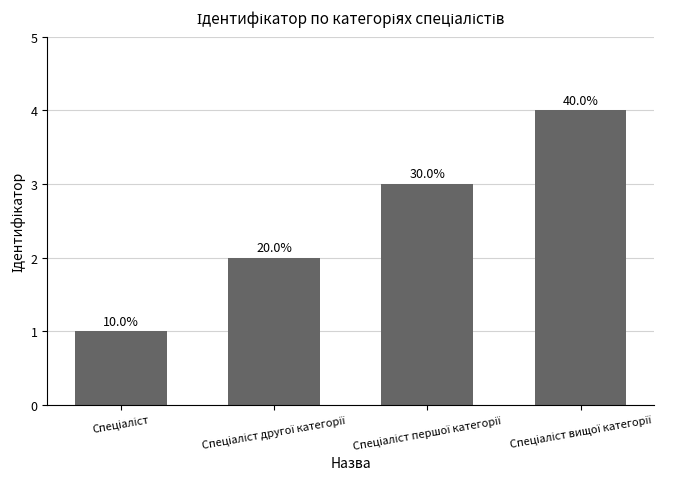

Does the chart contain any negative values?

No